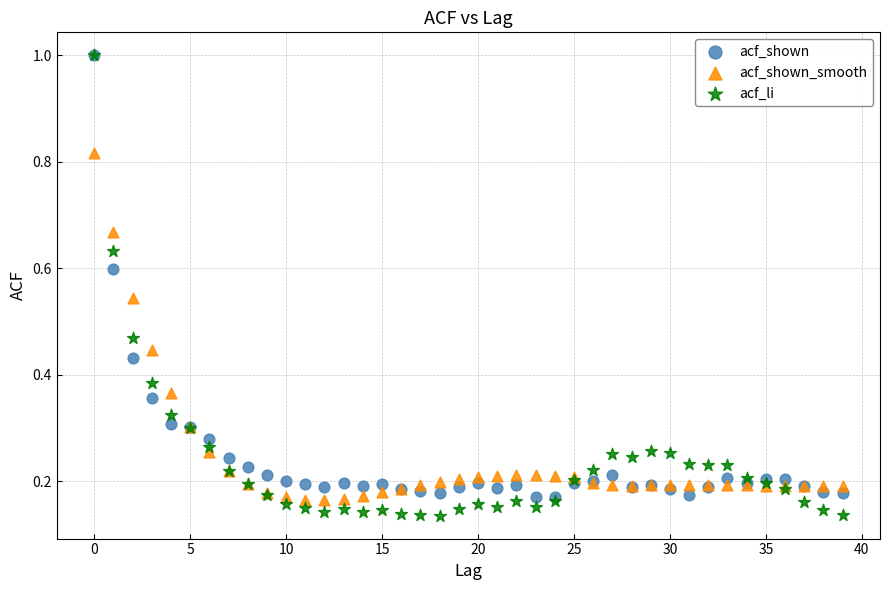

What are all the series names shown in the legend?

acf_shown, acf_shown_smooth, acf_li